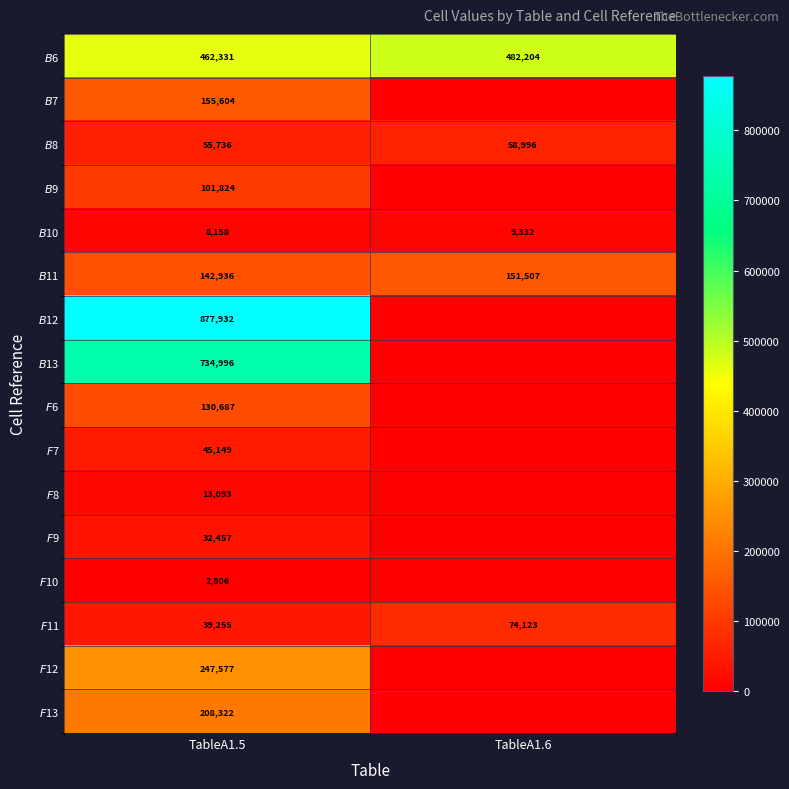

What is the difference between the highest and lowest values at TableA1.5?

875126